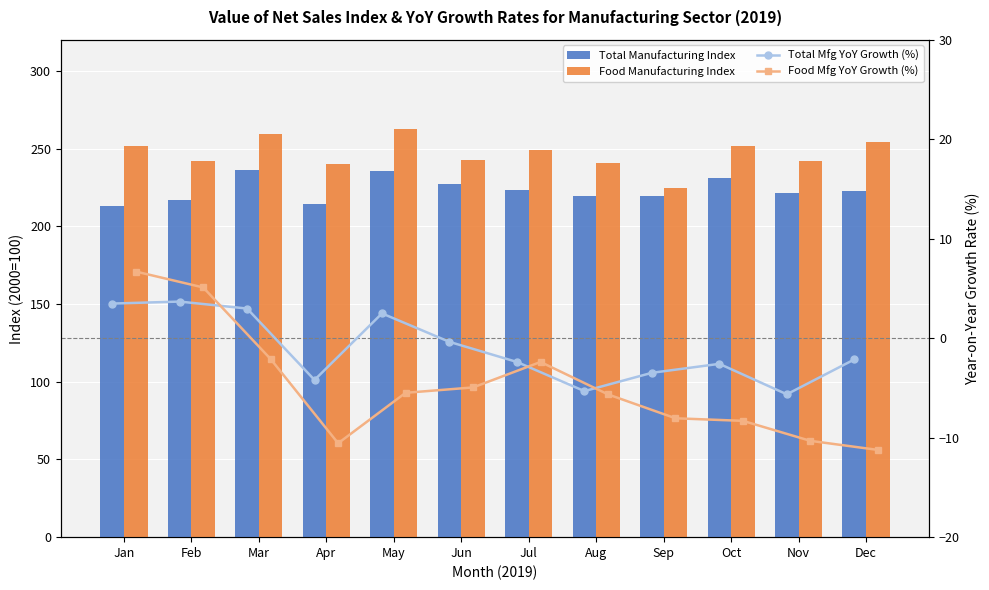

The Food Mfg YoY Growth (%) series shows -3.2 at Sep. True or false?

False